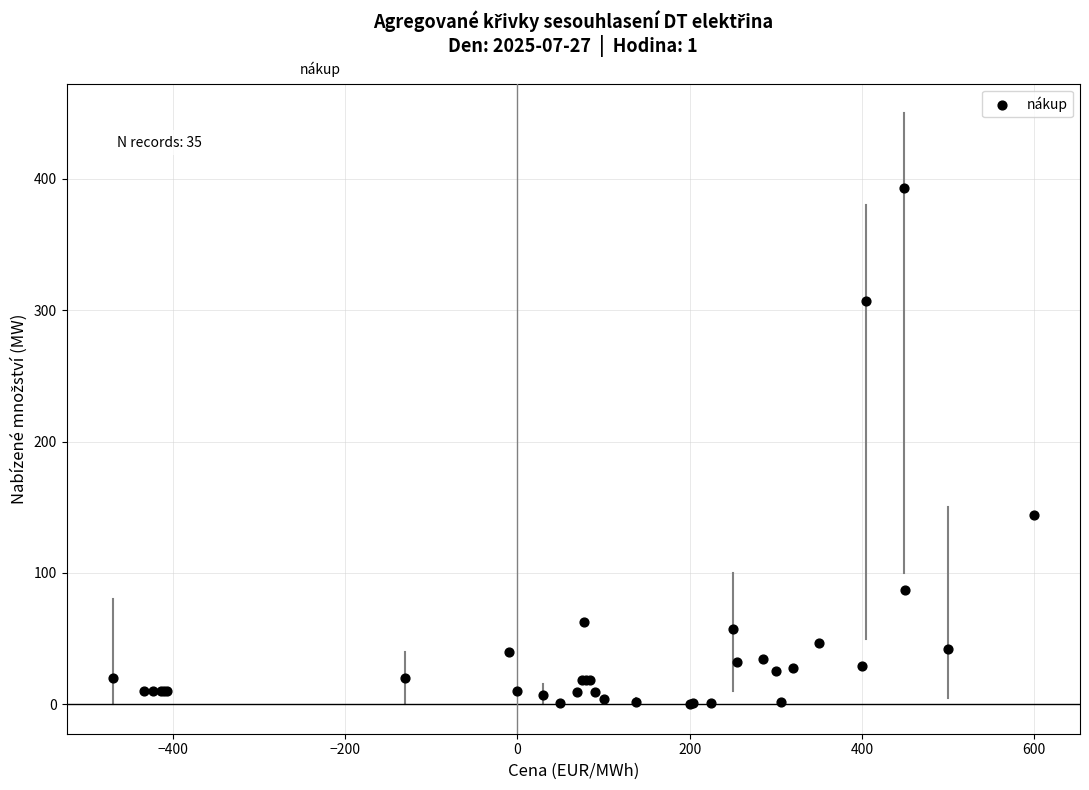

What Y value in the scatter plot is closest to 196?

144.2